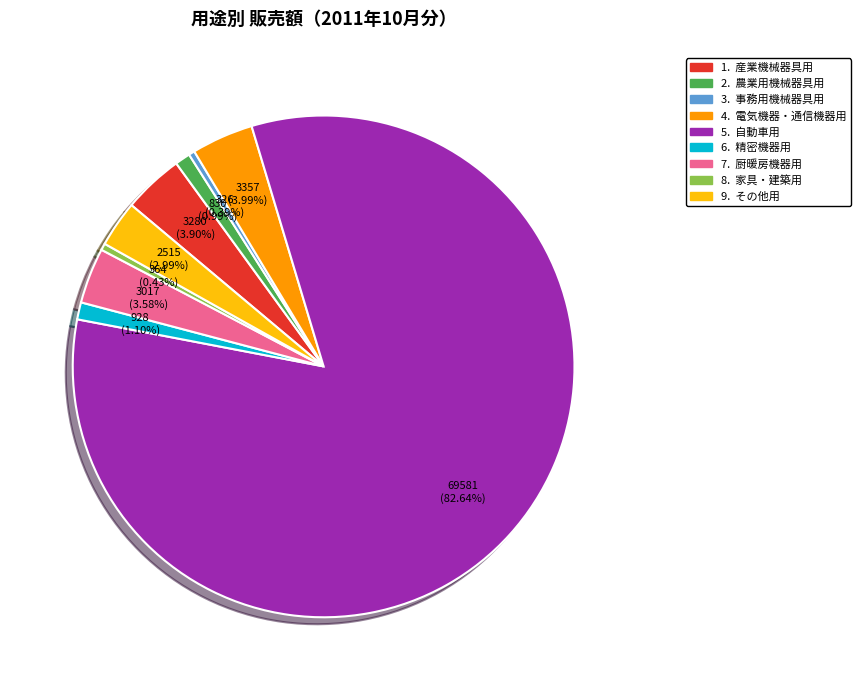

Is there a majority slice in this chart?

Yes